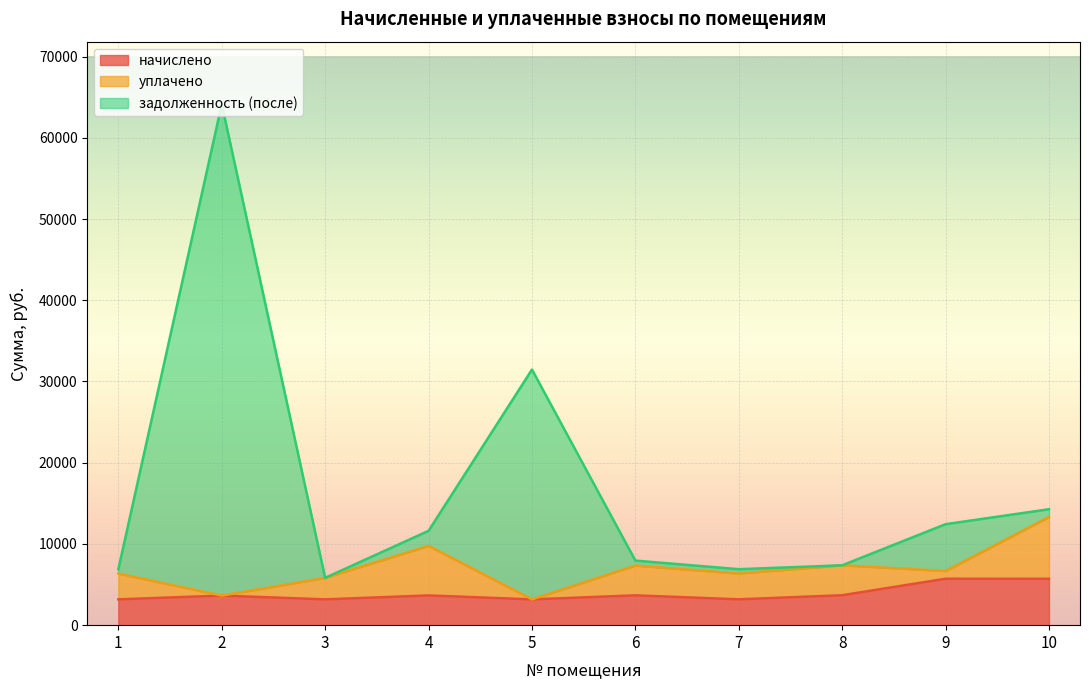

Which series has the largest range (max minus min)?

задолженность (после)